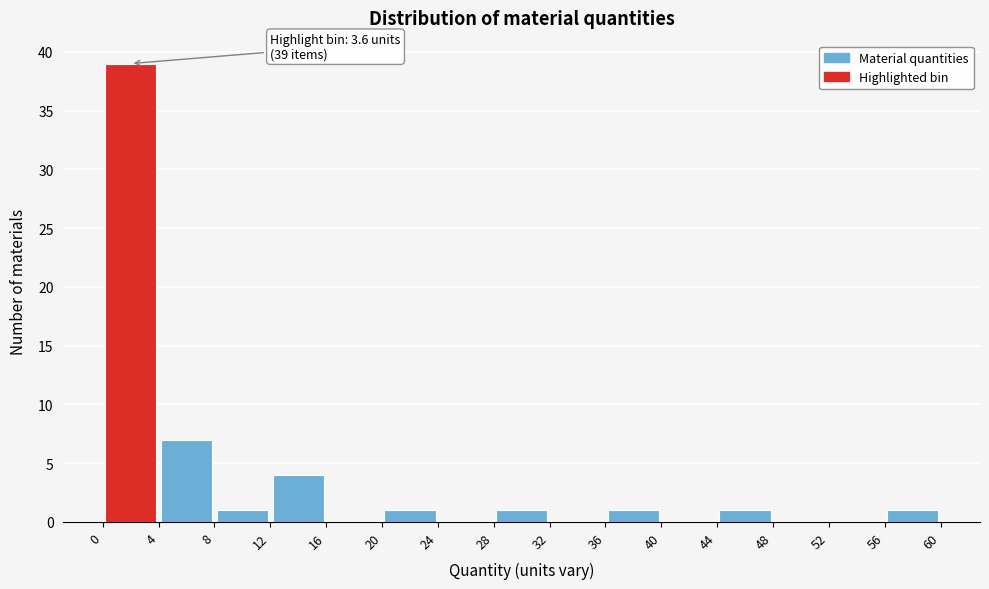

Which range on the x-axis has the tallest bar?

0 to 4